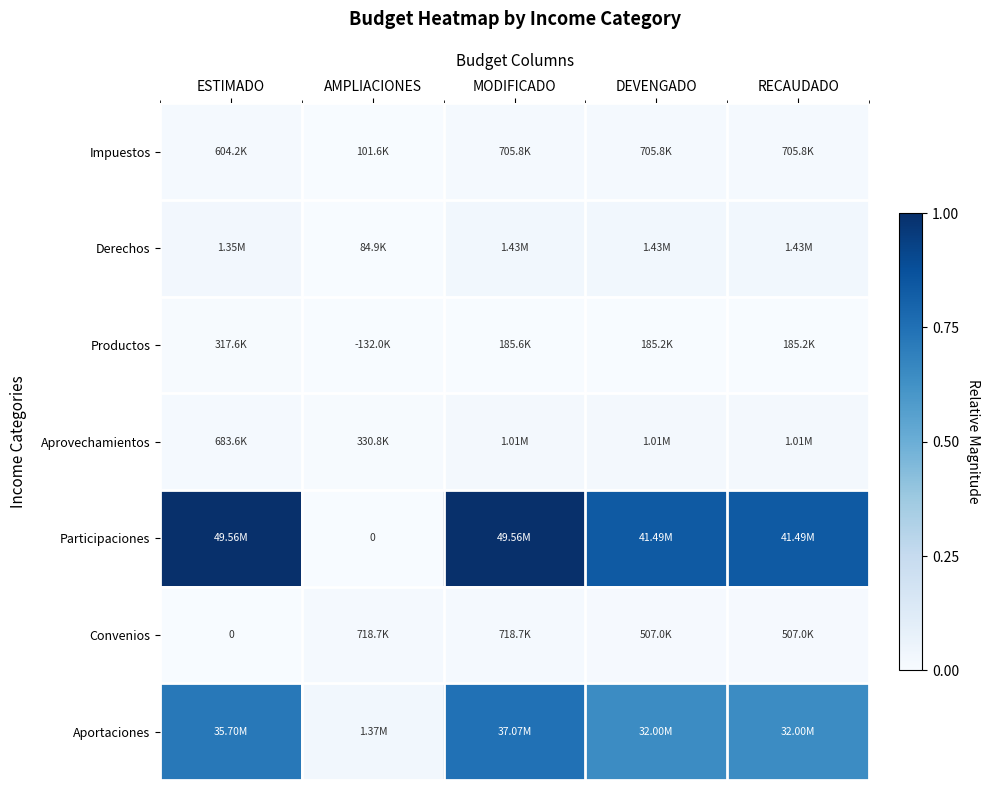

Rank the series by their maximum value, from highest to lowest.

Participaciones, Aportaciones, Derechos, Aprovechamientos, Convenios, Impuestos, Productos